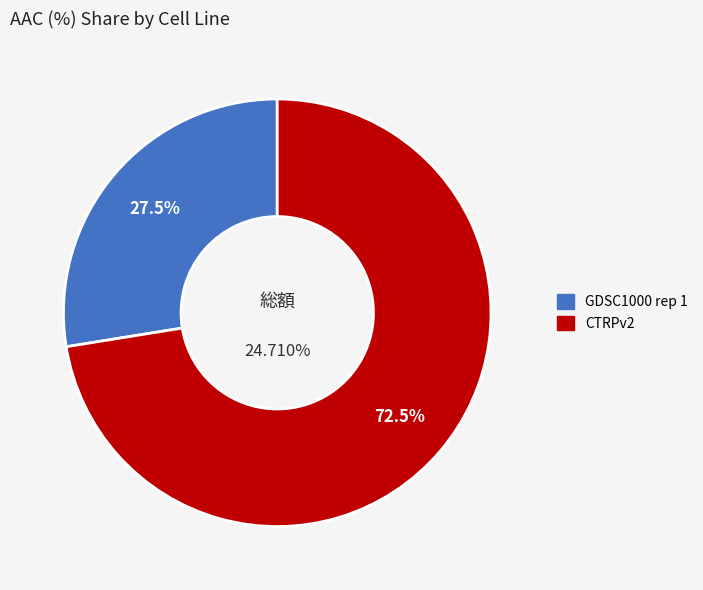

Combined, what portion of the pie is CTRPv2 and GDSC1000 rep 1?

100.0%